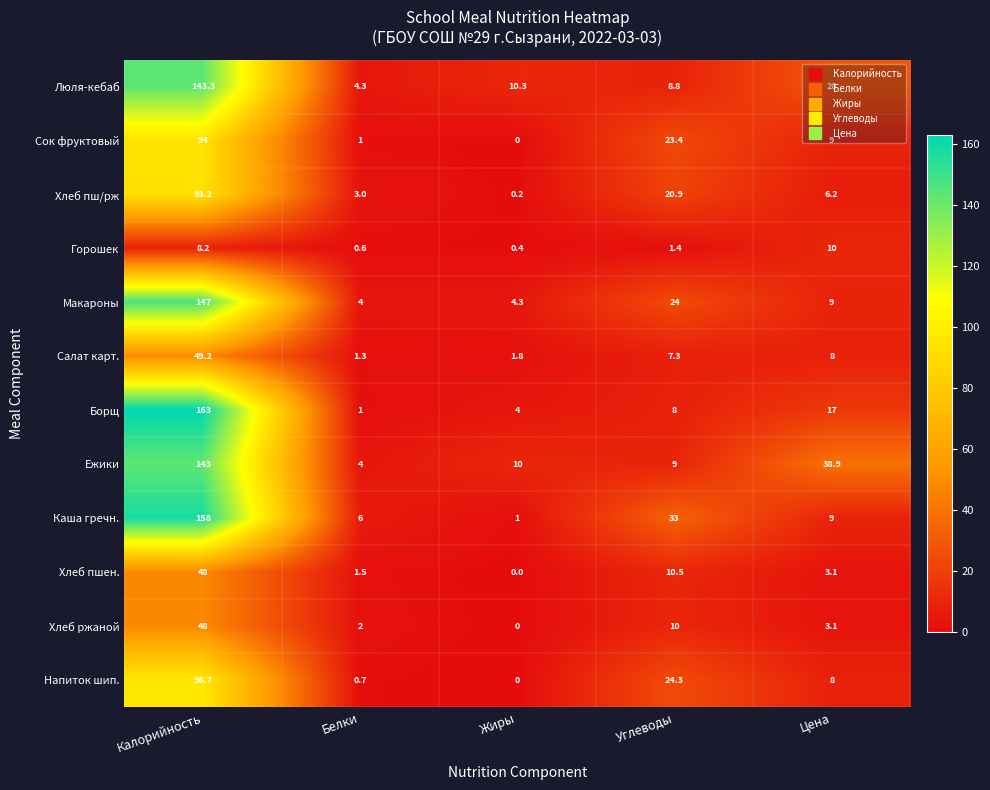

At which label does Сок фруктовый reach its peak?

Калорийность